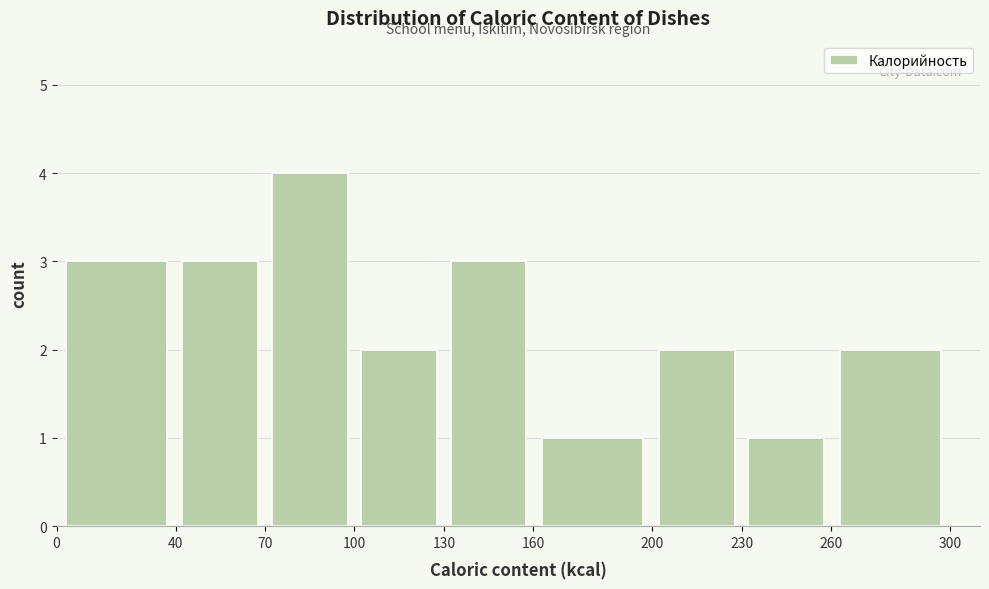

How tall is the bar that spans 70 to 100 on the x-axis? The values are not printed on the chart, so give them approximately, as read against the axis.

4